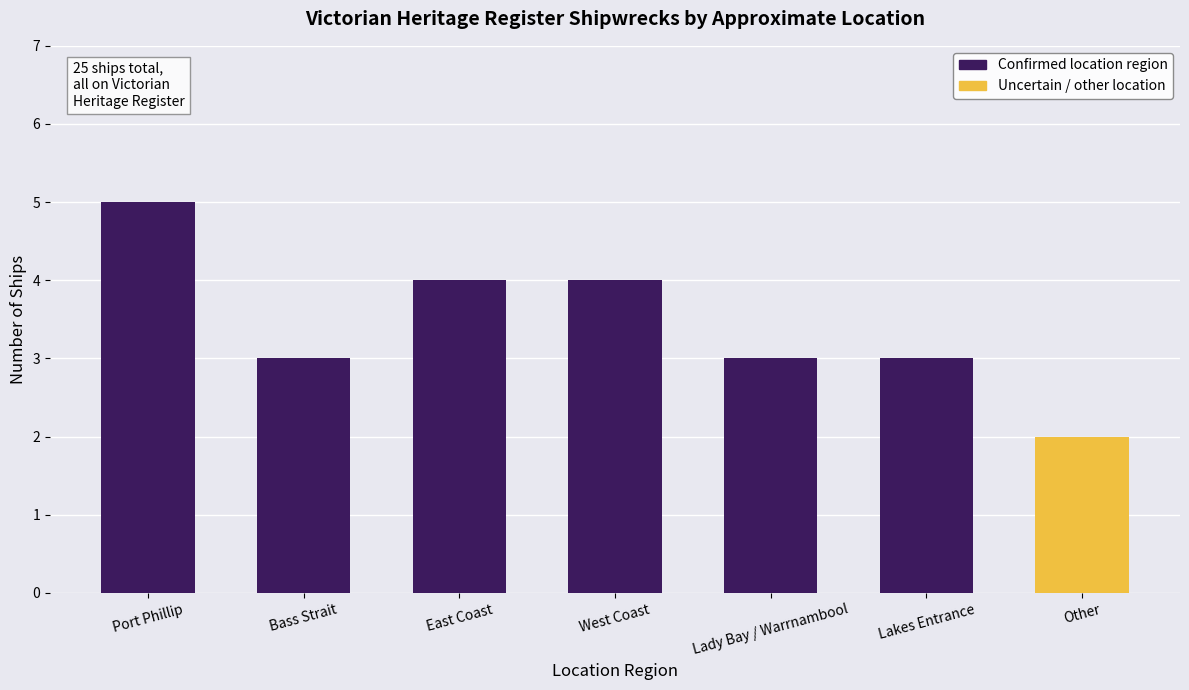

What value does the data have at East Coast?

4